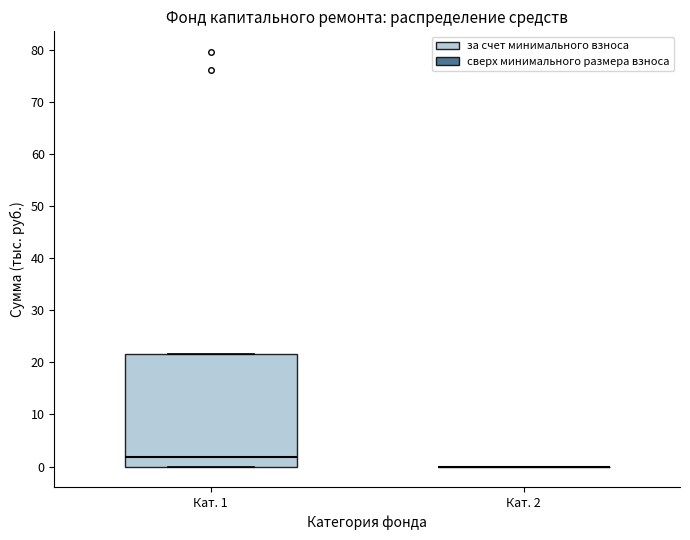

Reading left to right, transcribe this box plot: for each box, give where its median line is, the range the box spans, and where its two whiskers end, as read against the y-axis. The values are not printed on the chart, so give them approximately, as read against the axis.

Кат. 1: median 2, box 0 to 22, whiskers 0 to 22
Кат. 2: box collapsed to a line at 0, whiskers 0 to 0